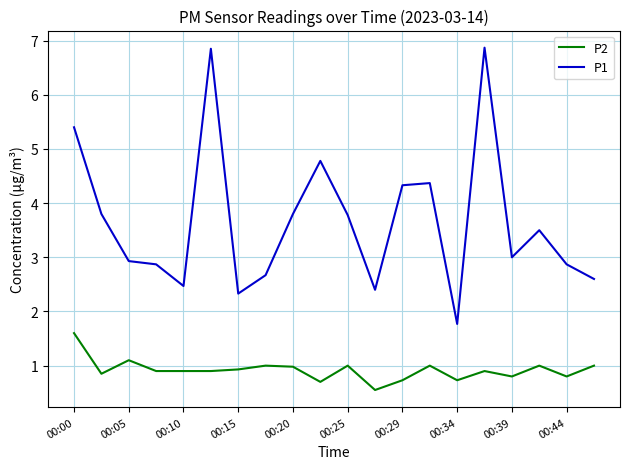

Which series has the largest total across all categories?

P1